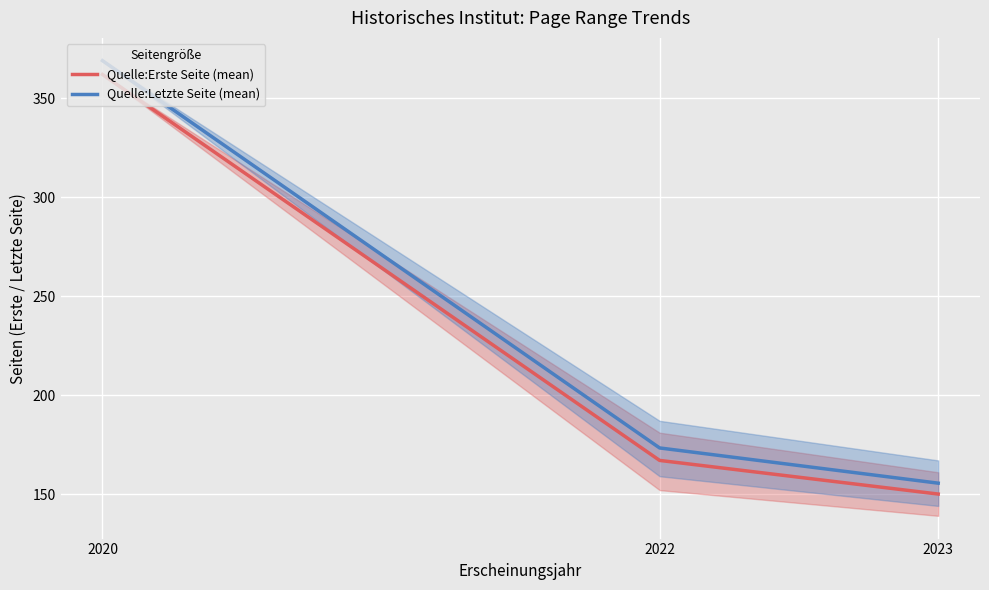

At which label does Quelle:Erste Seite (mean) reach its minimum?

2023